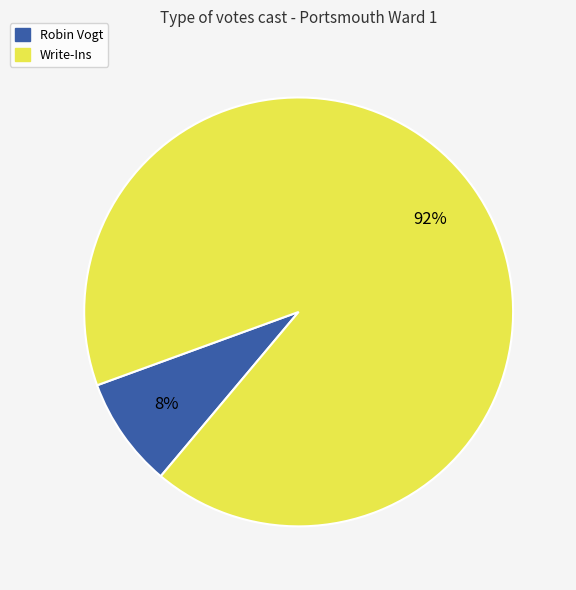

Which has a higher value, Write-Ins or Robin Vogt?

Write-Ins